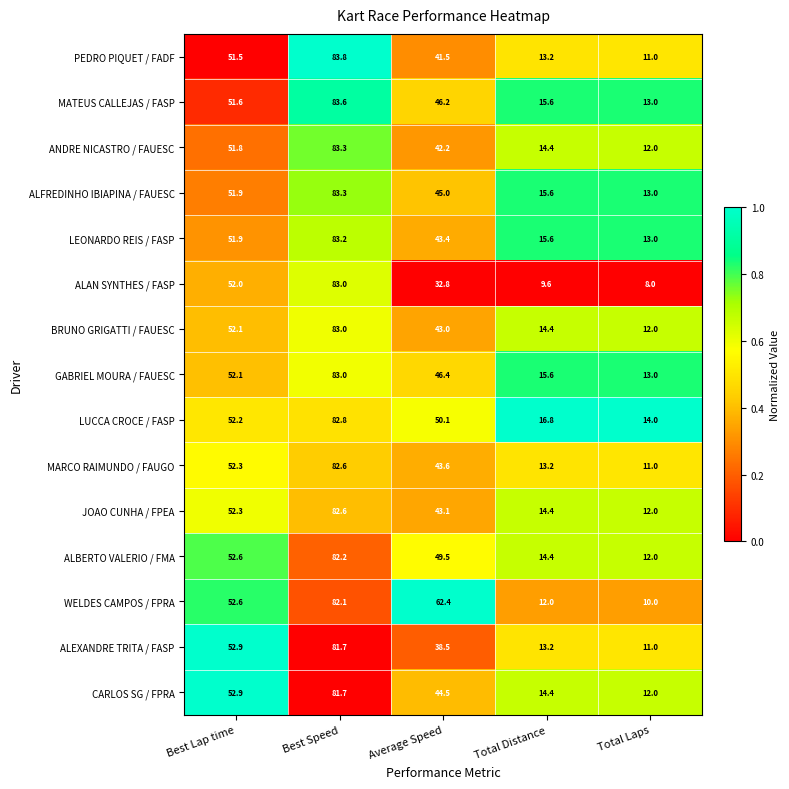

Is the value of MARCO RAIMUNDO / FAUGO at Total Laps greater than the value of LUCCA CROCE / FASP at Best Speed?

No